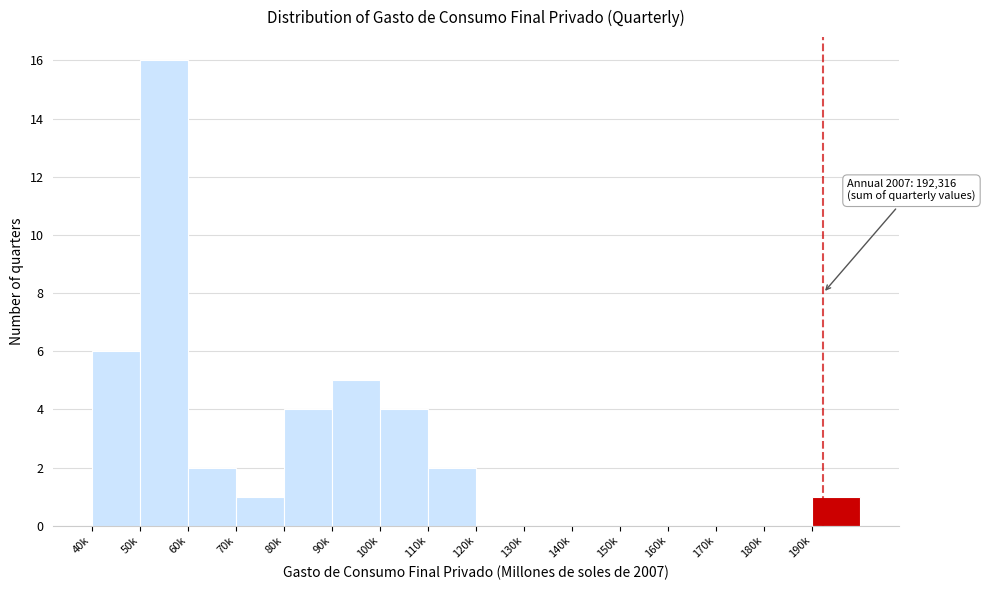

Reading right to left, list all the values displayed in this chart.

190k=1	180k=0	170k=0	160k=0	150k=0	140k=0	130k=0	120k=0	110k=2	100k=4	90k=5	80k=4	70k=1	60k=2	50k=16	40k=6